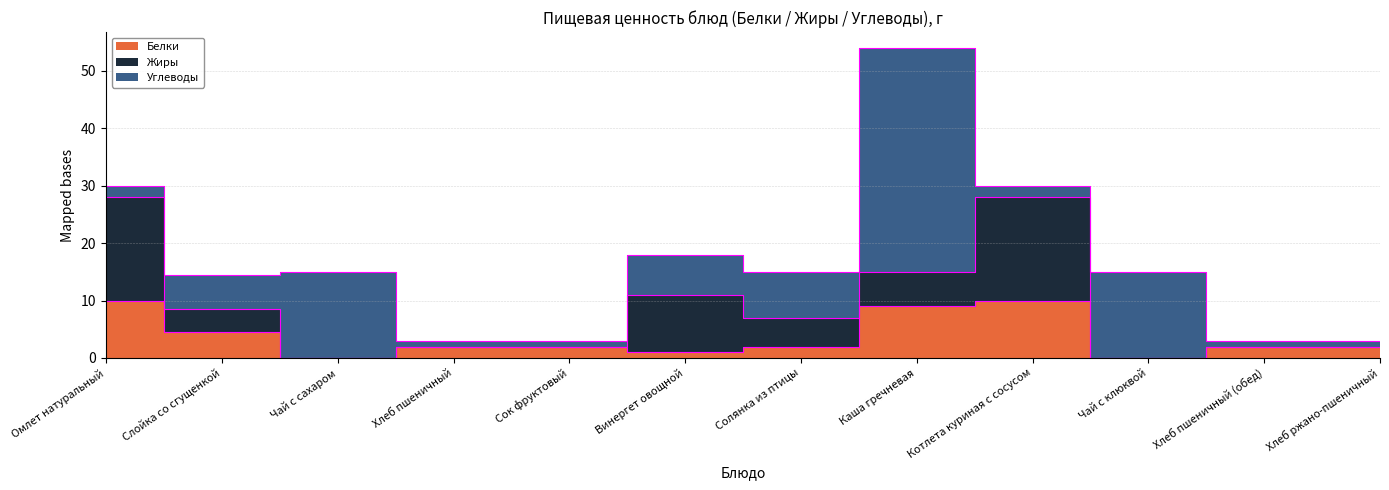

Rank the series at Хлеб пшеничный from highest to lowest value.

Белки, Углеводы, Жиры